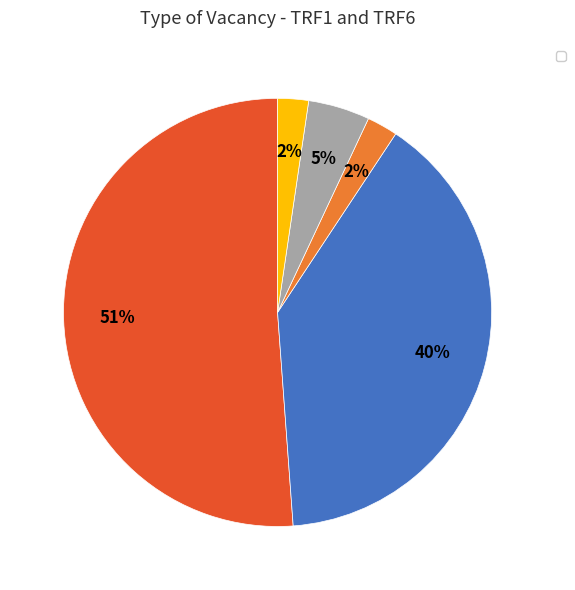

Is there any slice that represents more than half of the pie?

Yes